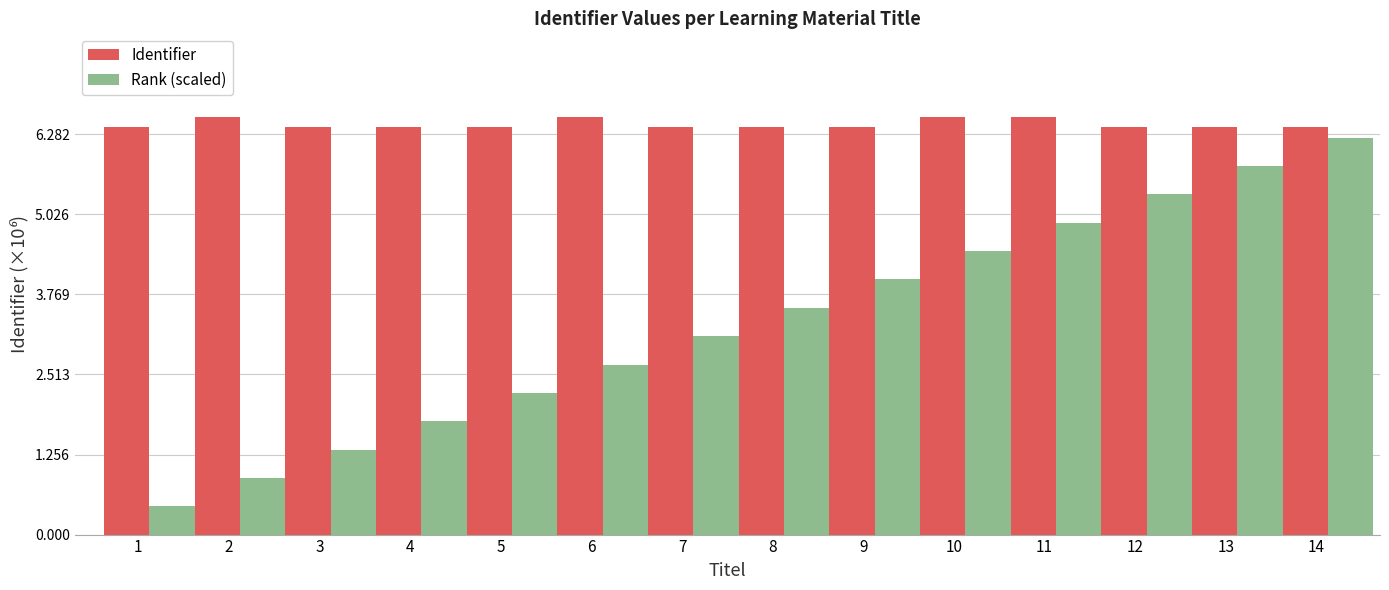

What is the difference between the second highest and second lowest values in the Rank (scaled) series?

4.9